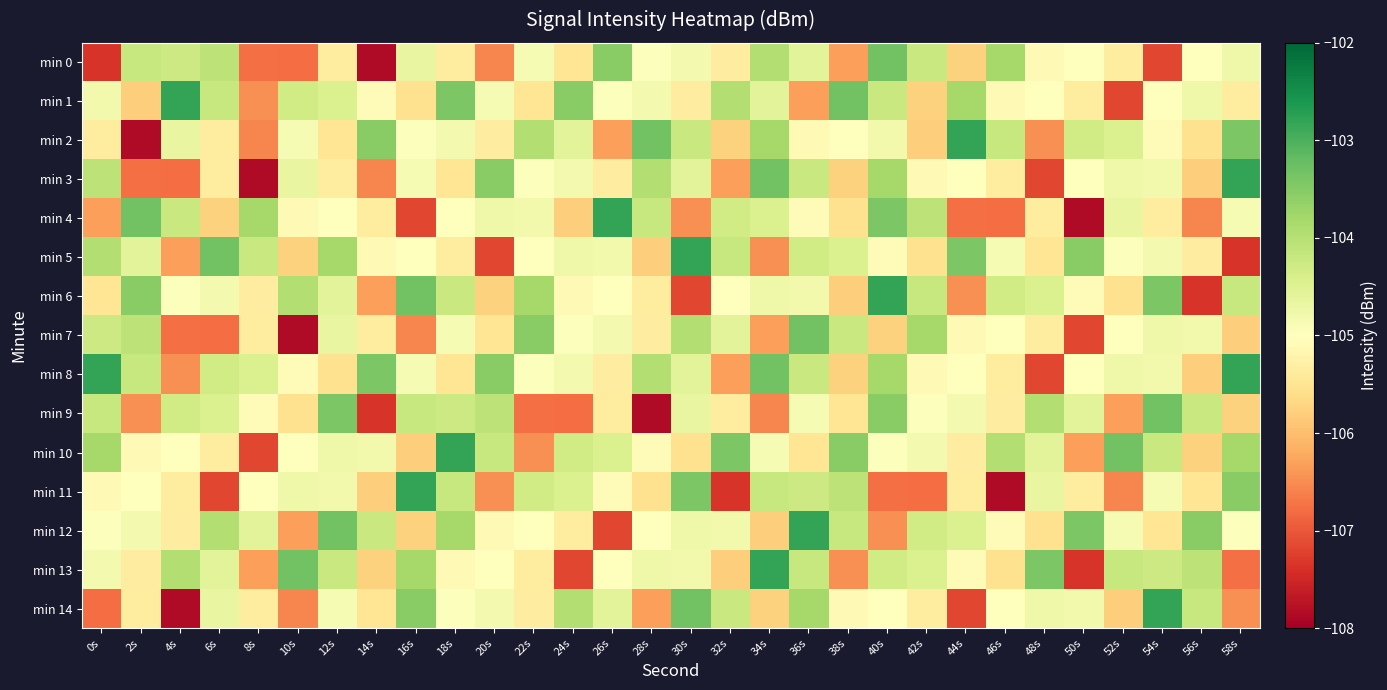

Reading right to left, extract all data points from this chart.

min 0: 58s=-104.7	56s=-105.0	54s=-107.2	52s=-105.4	50s=-105.0	48s=-105.1	46s=-103.8	44s=-105.8	42s=-104.2	40s=-103.3	38s=-106.3	36s=-104.6	34s=-104.0	32s=-105.3	30s=-104.8	28s=-105.0	26s=-103.5	24s=-105.5	22s=-104.9	20s=-106.6	18s=-105.4	16s=-104.7	14s=-107.8	12s=-105.4	10s=-106.8	8s=-106.8	6s=-104.1	4s=-104.3	2s=-104.2	0s=-107.4
min 1: 58s=-105.4	56s=-104.7	54s=-105.0	52s=-107.2	50s=-105.4	48s=-105.0	46s=-105.1	44s=-103.8	42s=-105.8	40s=-104.2	38s=-103.3	36s=-106.3	34s=-104.6	32s=-104.0	30s=-105.3	28s=-104.8	26s=-105.0	24s=-103.5	22s=-105.5	20s=-104.9	18s=-103.4	16s=-105.6	14s=-105.1	12s=-104.4	10s=-104.3	8s=-106.5	6s=-104.2	4s=-102.8	2s=-105.8	0s=-104.8
min 2: 58s=-103.4	56s=-105.6	54s=-105.1	52s=-104.4	50s=-104.3	48s=-106.5	46s=-104.2	44s=-102.8	42s=-105.8	40s=-104.8	38s=-105.0	36s=-105.1	34s=-103.8	32s=-105.8	30s=-104.2	28s=-103.3	26s=-106.3	24s=-104.6	22s=-104.0	20s=-105.3	18s=-104.8	16s=-105.0	14s=-103.5	12s=-105.5	10s=-104.9	8s=-106.6	6s=-105.4	4s=-104.7	2s=-107.8	0s=-105.4
min 3: 58s=-102.8	56s=-105.8	54s=-104.8	52s=-104.7	50s=-105.0	48s=-107.2	46s=-105.4	44s=-105.0	42s=-105.1	40s=-103.8	38s=-105.8	36s=-104.2	34s=-103.3	32s=-106.3	30s=-104.6	28s=-104.0	26s=-105.3	24s=-104.8	22s=-105.0	20s=-103.5	18s=-105.5	16s=-104.9	14s=-106.6	12s=-105.4	10s=-104.7	8s=-107.8	6s=-105.4	4s=-106.8	2s=-106.8	0s=-104.1
min 4: 58s=-104.9	56s=-106.6	54s=-105.4	52s=-104.7	50s=-107.8	48s=-105.4	46s=-106.8	44s=-106.8	42s=-104.1	40s=-103.4	38s=-105.6	36s=-105.1	34s=-104.4	32s=-104.3	30s=-106.5	28s=-104.2	26s=-102.8	24s=-105.8	22s=-104.8	20s=-104.7	18s=-105.0	16s=-107.2	14s=-105.4	12s=-105.0	10s=-105.1	8s=-103.8	6s=-105.8	4s=-104.2	2s=-103.3	0s=-106.3
min 5: 58s=-107.4	56s=-105.3	54s=-104.8	52s=-105.0	50s=-103.5	48s=-105.5	46s=-104.9	44s=-103.4	42s=-105.6	40s=-105.1	38s=-104.4	36s=-104.3	34s=-106.5	32s=-104.2	30s=-102.8	28s=-105.8	26s=-104.8	24s=-104.7	22s=-105.0	20s=-107.2	18s=-105.4	16s=-105.0	14s=-105.1	12s=-103.8	10s=-105.8	8s=-104.2	6s=-103.3	4s=-106.3	2s=-104.6	0s=-104.0
min 6: 58s=-104.2	56s=-107.4	54s=-103.4	52s=-105.6	50s=-105.1	48s=-104.4	46s=-104.3	44s=-106.5	42s=-104.2	40s=-102.8	38s=-105.8	36s=-104.8	34s=-104.7	32s=-105.0	30s=-107.2	28s=-105.4	26s=-105.0	24s=-105.1	22s=-103.8	20s=-105.8	18s=-104.2	16s=-103.3	14s=-106.3	12s=-104.6	10s=-104.0	8s=-105.3	6s=-104.8	4s=-105.0	2s=-103.5	0s=-105.5
min 7: 58s=-105.8	56s=-104.8	54s=-104.7	52s=-105.0	50s=-107.2	48s=-105.4	46s=-105.0	44s=-105.1	42s=-103.8	40s=-105.8	38s=-104.2	36s=-103.3	34s=-106.3	32s=-104.6	30s=-104.0	28s=-105.3	26s=-104.8	24s=-105.0	22s=-103.5	20s=-105.5	18s=-104.9	16s=-106.6	14s=-105.4	12s=-104.7	10s=-107.8	8s=-105.4	6s=-106.8	4s=-106.8	2s=-104.1	0s=-104.3
min 8: 58s=-102.8	56s=-105.8	54s=-104.8	52s=-104.7	50s=-105.0	48s=-107.2	46s=-105.4	44s=-105.0	42s=-105.1	40s=-103.8	38s=-105.8	36s=-104.2	34s=-103.3	32s=-106.3	30s=-104.6	28s=-104.0	26s=-105.3	24s=-104.8	22s=-105.0	20s=-103.5	18s=-105.5	16s=-104.9	14s=-103.4	12s=-105.6	10s=-105.1	8s=-104.4	6s=-104.3	4s=-106.5	2s=-104.2	0s=-102.8
min 9: 58s=-105.8	56s=-104.2	54s=-103.3	52s=-106.3	50s=-104.6	48s=-104.0	46s=-105.3	44s=-104.8	42s=-105.0	40s=-103.5	38s=-105.5	36s=-104.9	34s=-106.6	32s=-105.4	30s=-104.7	28s=-107.8	26s=-105.4	24s=-106.8	22s=-106.8	20s=-104.1	18s=-104.3	16s=-104.2	14s=-107.4	12s=-103.4	10s=-105.6	8s=-105.1	6s=-104.4	4s=-104.3	2s=-106.5	0s=-104.2
min 10: 58s=-103.8	56s=-105.8	54s=-104.2	52s=-103.3	50s=-106.3	48s=-104.6	46s=-104.0	44s=-105.3	42s=-104.8	40s=-105.0	38s=-103.5	36s=-105.5	34s=-104.9	32s=-103.4	30s=-105.6	28s=-105.1	26s=-104.4	24s=-104.3	22s=-106.5	20s=-104.2	18s=-102.8	16s=-105.8	14s=-104.8	12s=-104.7	10s=-105.0	8s=-107.2	6s=-105.4	4s=-105.0	2s=-105.1	0s=-103.8
min 11: 58s=-103.5	56s=-105.5	54s=-104.9	52s=-106.6	50s=-105.4	48s=-104.7	46s=-107.8	44s=-105.4	42s=-106.8	40s=-106.8	38s=-104.1	36s=-104.3	34s=-104.2	32s=-107.4	30s=-103.4	28s=-105.6	26s=-105.1	24s=-104.4	22s=-104.3	20s=-106.5	18s=-104.2	16s=-102.8	14s=-105.8	12s=-104.8	10s=-104.7	8s=-105.0	6s=-107.2	4s=-105.4	2s=-105.0	0s=-105.1
min 12: 58s=-105.0	56s=-103.5	54s=-105.5	52s=-104.9	50s=-103.4	48s=-105.6	46s=-105.1	44s=-104.4	42s=-104.3	40s=-106.5	38s=-104.2	36s=-102.8	34s=-105.8	32s=-104.8	30s=-104.7	28s=-105.0	26s=-107.2	24s=-105.4	22s=-105.0	20s=-105.1	18s=-103.8	16s=-105.8	14s=-104.2	12s=-103.3	10s=-106.3	8s=-104.6	6s=-104.0	4s=-105.3	2s=-104.8	0s=-105.0
min 13: 58s=-106.8	56s=-104.1	54s=-104.3	52s=-104.2	50s=-107.4	48s=-103.4	46s=-105.6	44s=-105.1	42s=-104.4	40s=-104.3	38s=-106.5	36s=-104.2	34s=-102.8	32s=-105.8	30s=-104.8	28s=-104.7	26s=-105.0	24s=-107.2	22s=-105.4	20s=-105.0	18s=-105.1	16s=-103.8	14s=-105.8	12s=-104.2	10s=-103.3	8s=-106.3	6s=-104.6	4s=-104.0	2s=-105.3	0s=-104.8
min 14: 58s=-106.5	56s=-104.2	54s=-102.8	52s=-105.8	50s=-104.8	48s=-104.7	46s=-105.0	44s=-107.2	42s=-105.4	40s=-105.0	38s=-105.1	36s=-103.8	34s=-105.8	32s=-104.2	30s=-103.3	28s=-106.3	26s=-104.6	24s=-104.0	22s=-105.3	20s=-104.8	18s=-105.0	16s=-103.5	14s=-105.5	12s=-104.9	10s=-106.6	8s=-105.4	6s=-104.7	4s=-107.8	2s=-105.4	0s=-106.8